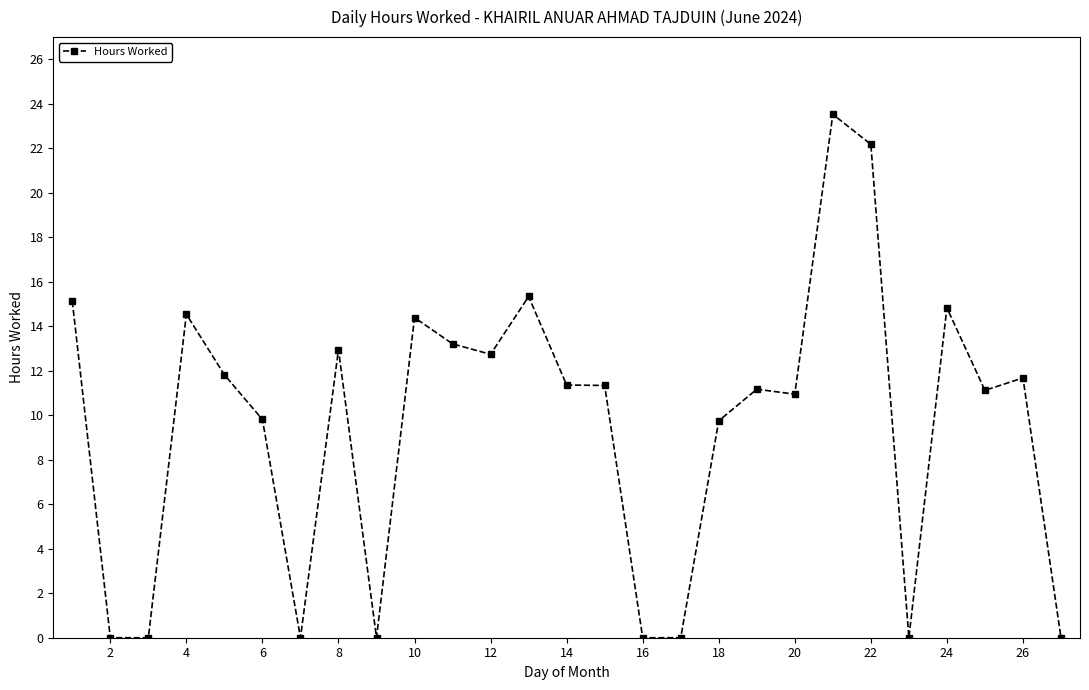

True or false: there are more than 1 points higher than both neighbors.

True